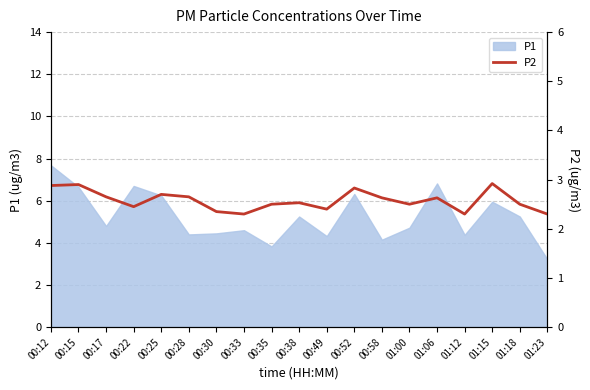

What is the change in value from 00:30 to 01:12?

-0.1